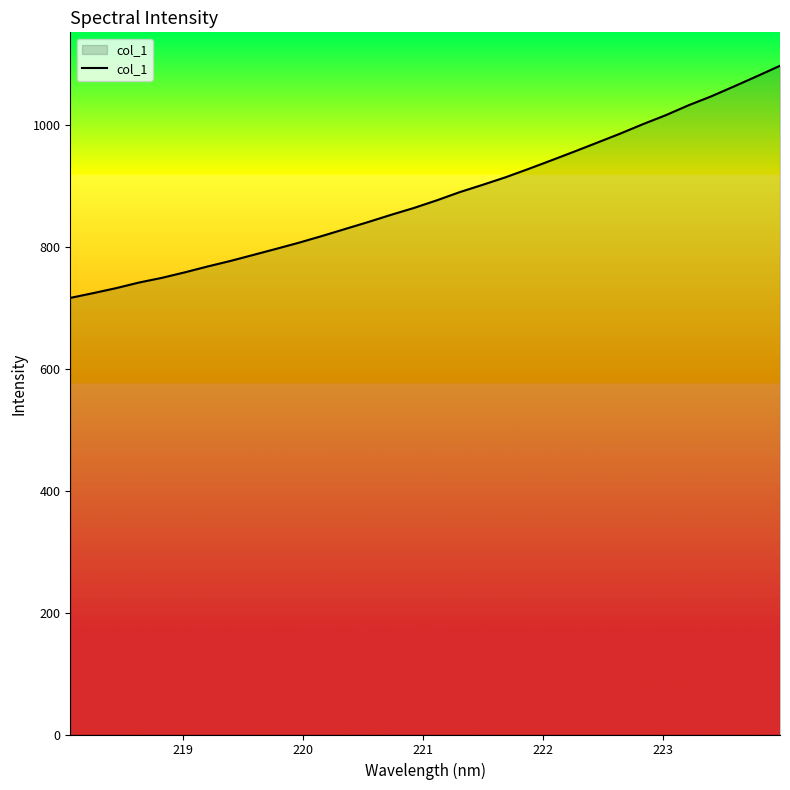

Does the chart have visible grid lines?

No